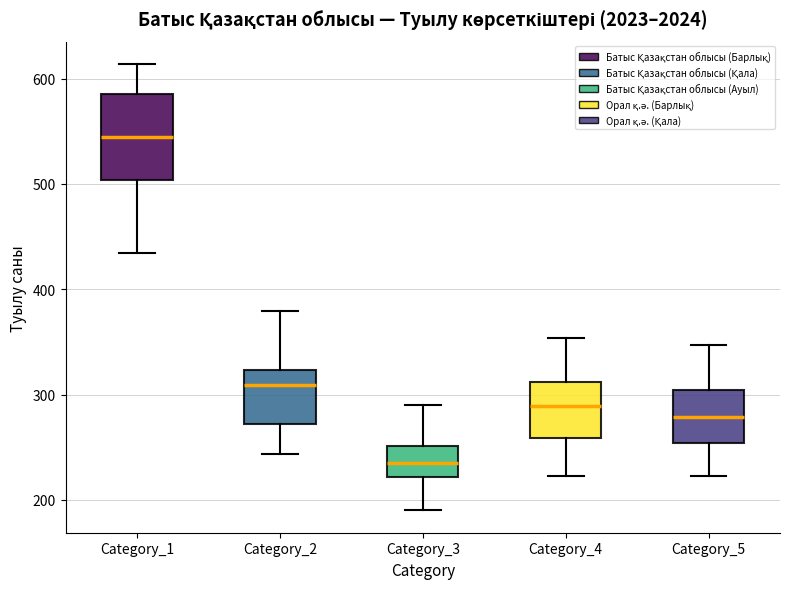

Reading left to right, transcribe this box plot: for each box, give where its median line is, the range the box spans, and where its two whiskers end, as read against the y-axis. The values are not printed on the chart, so give them approximately, as read against the axis.

Category_1: median 550, box 500 to 590, whiskers 430 to 610
Category_2: median 310, box 270 to 320, whiskers 240 to 380
Category_3: median 240, box 220 to 250, whiskers 190 to 290
Category_4: median 290, box 260 to 310, whiskers 220 to 350
Category_5: median 280, box 250 to 300, whiskers 220 to 350